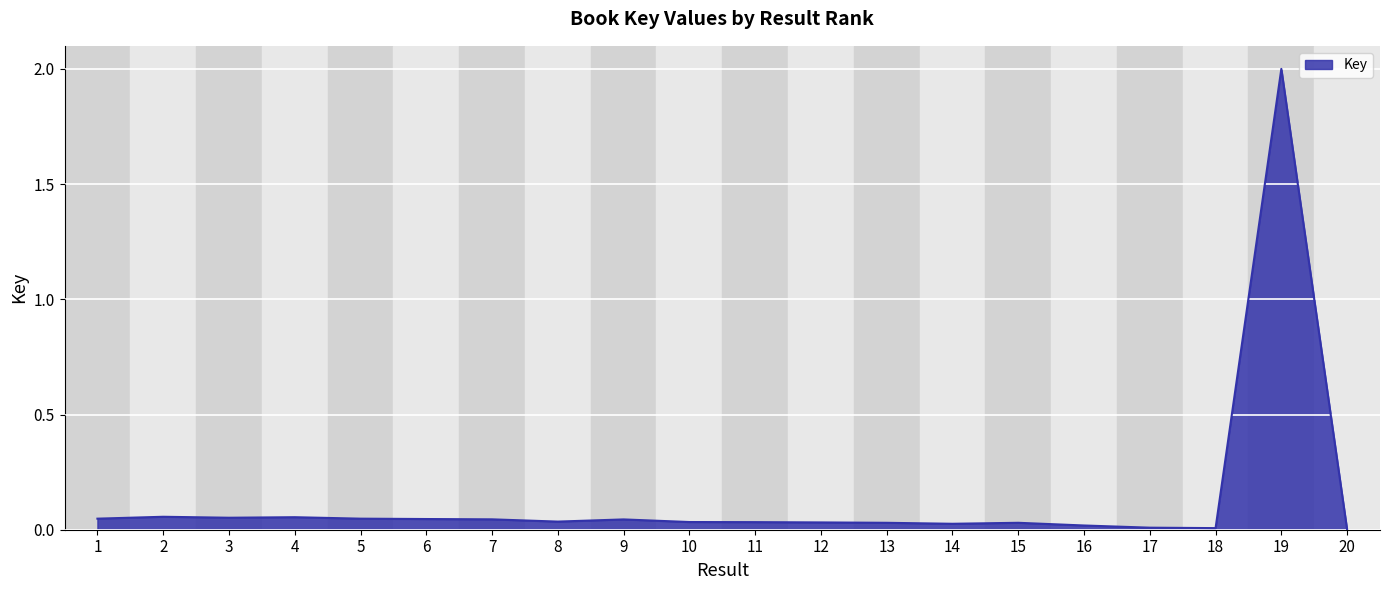

Between 19 and 20, which is larger?

19